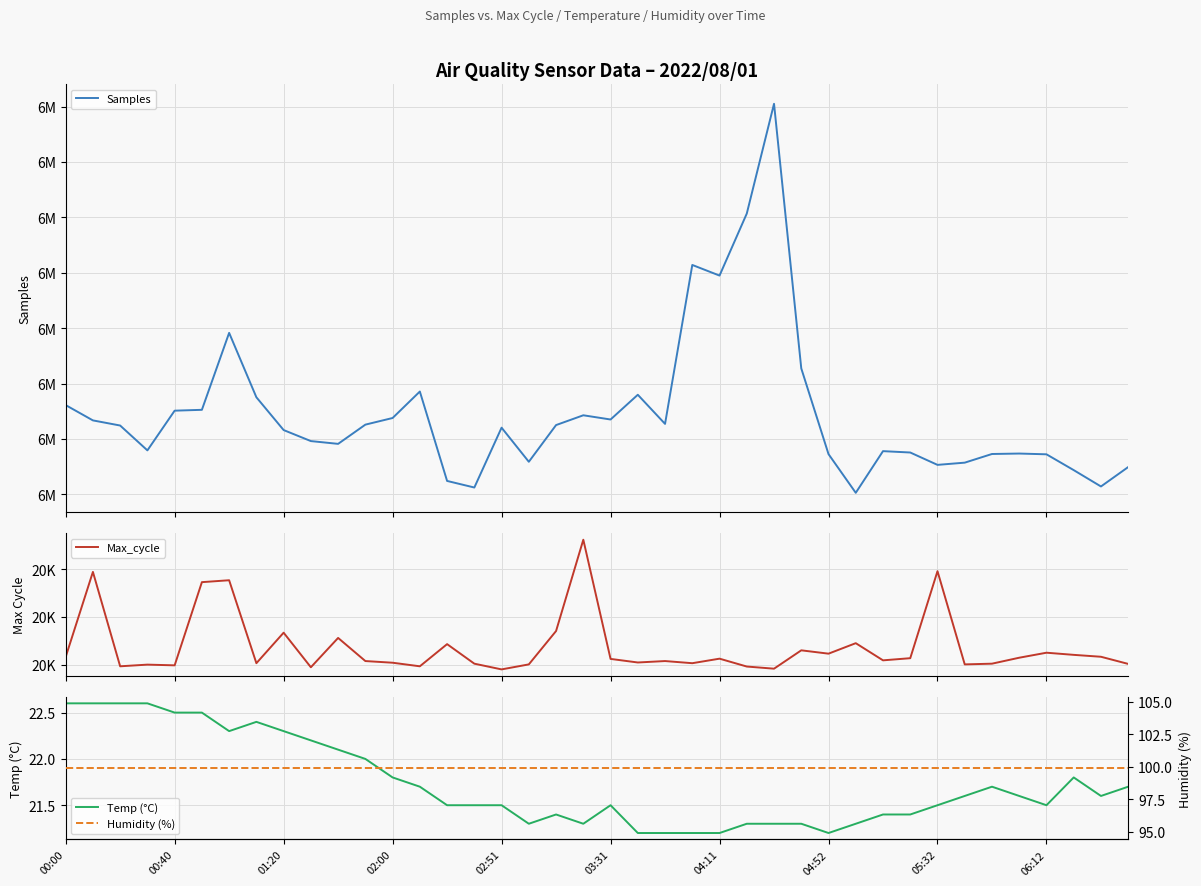

What is the maximum value for Temp (°C)?

22.6